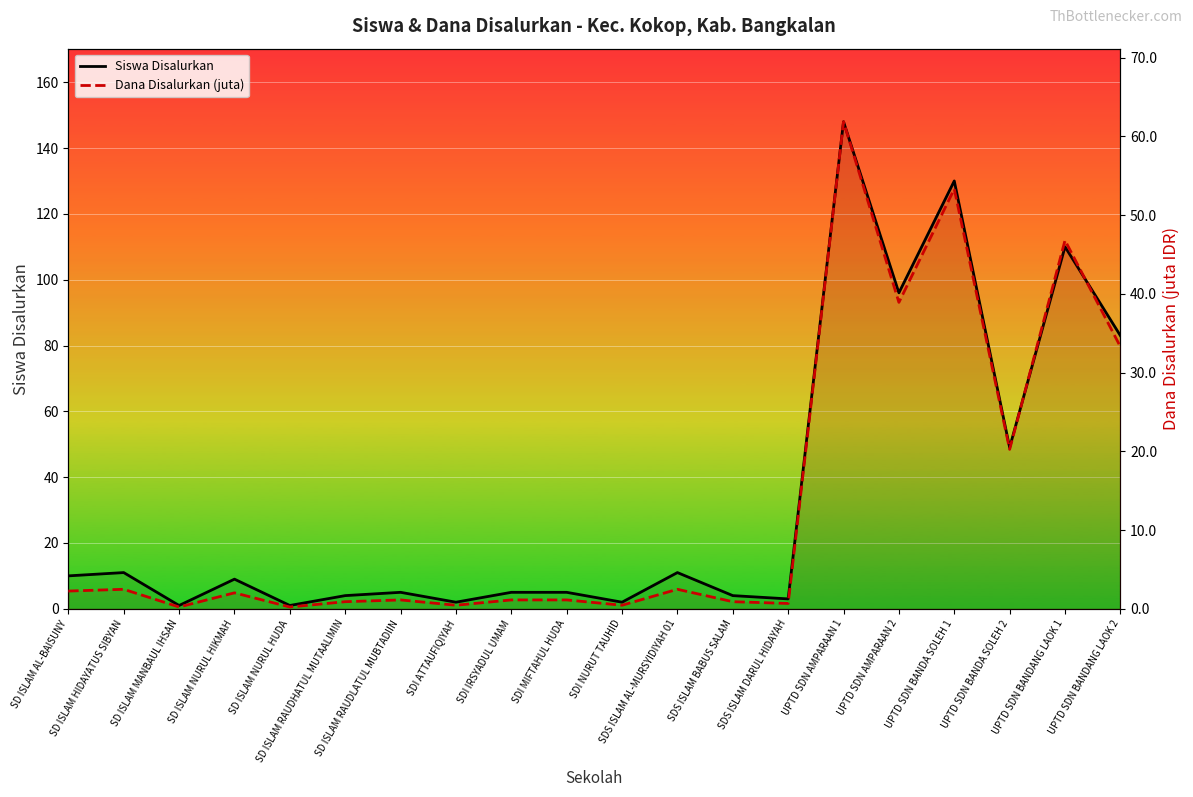

Rank the categories by Dana Disalurkan (juta) value from highest to lowest.

UPTD SDN AMPARAAN 1, UPTD SDN BANDA SOLEH 1, UPTD SDN BANDANG LAOK 1, UPTD SDN AMPARAAN 2, UPTD SDN BANDANG LAOK 2, UPTD SDN BANDA SOLEH 2, SD ISLAM HIDAYATUS SIBYAN, SDS ISLAM AL-MURSYIDIYAH 01, SD ISLAM AL-BAISUNY, SD ISLAM NURUL HIKMAH, SD ISLAM RAUDLATUL MUBTADIIN, SDI IRSYADUL UMAM, SDI MIFTAHUL HUDA, SD ISLAM RAUDHATUL MUTAALIMIN, SDS ISLAM BABUS SALAM, SDS ISLAM DARUL HIDAYAH, SDI ATTAUFIQIYAH, SDI NURUT TAUHID, SD ISLAM MANBAUL IHSAN, SD ISLAM NURUL HUDA